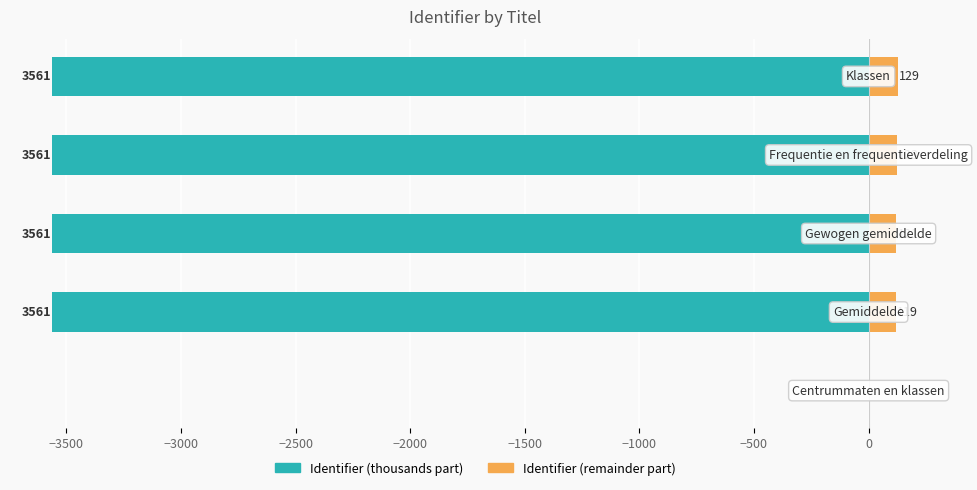

Reading left to right, transcribe all the data shown in this chart.

Identifier (thousands part): −4000=0	−3500=-3561	−3000=-3561	−2500=-3561	−2000=-3561
Identifier (remainder part): −4000=0	−3500=119	−3000=121	−2500=123	−2000=129